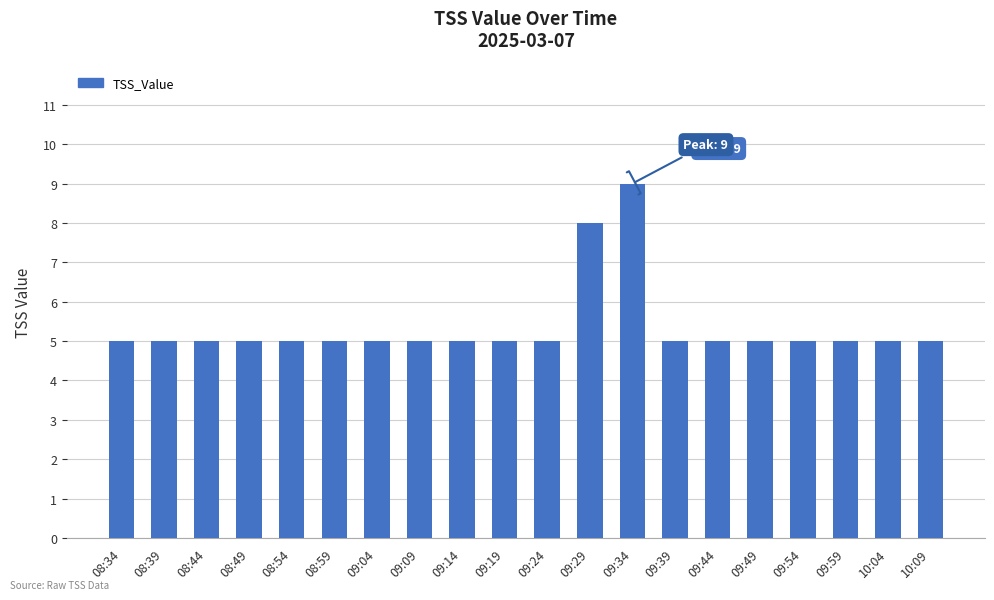

Does the chart contain stacked bars?

No